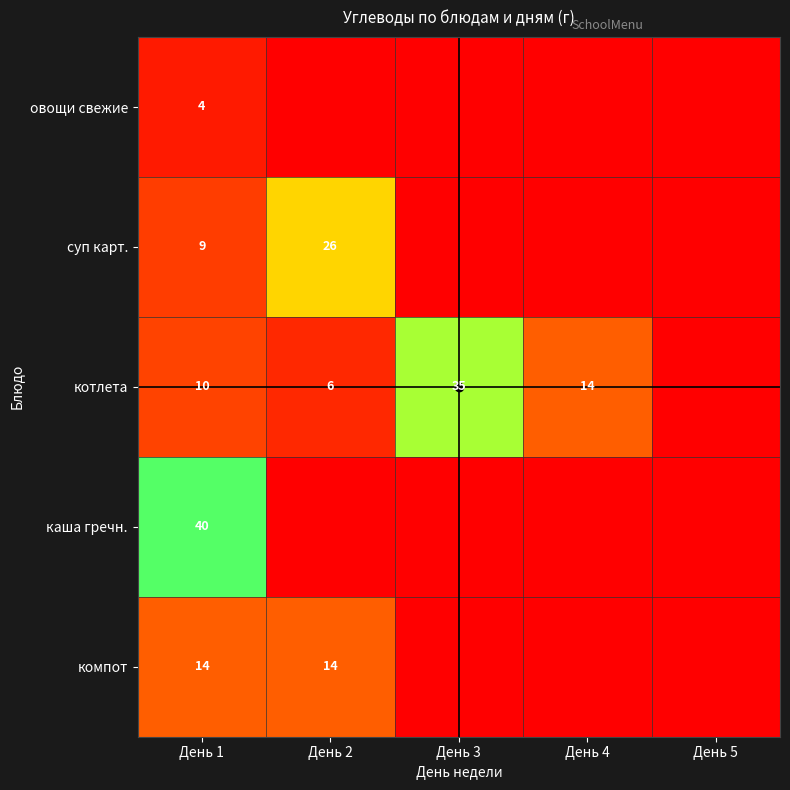

Count the number of categories in the chart.

5